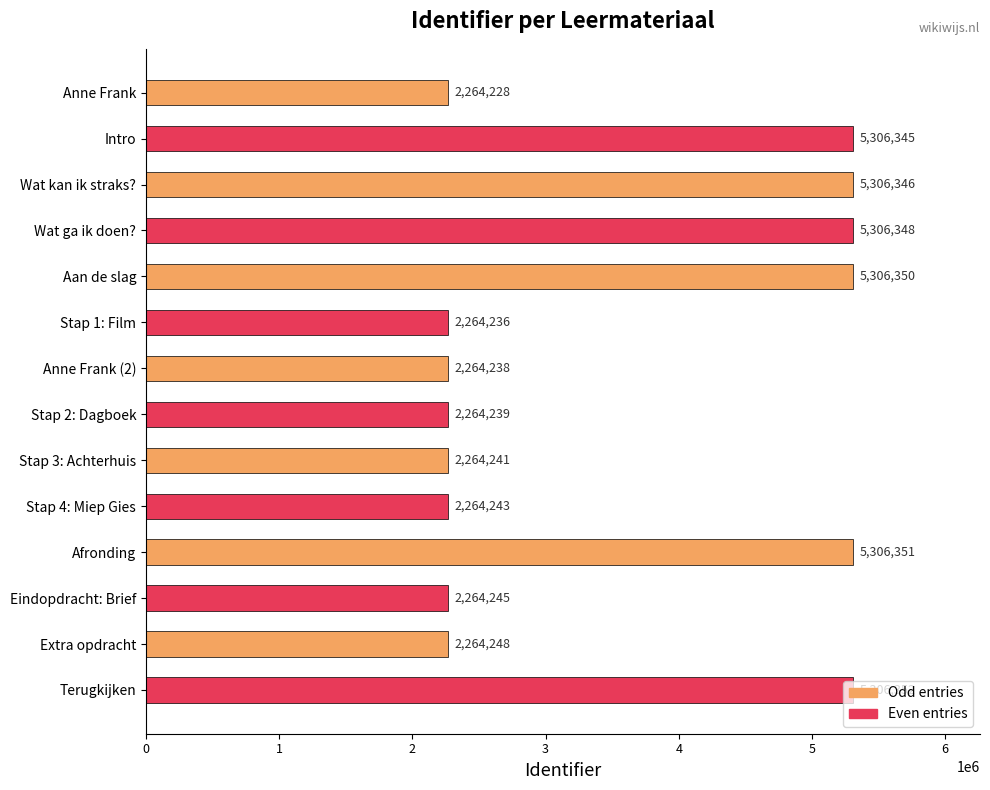

Is it true that the value at Eindopdracht: Brief is 2264245?

True